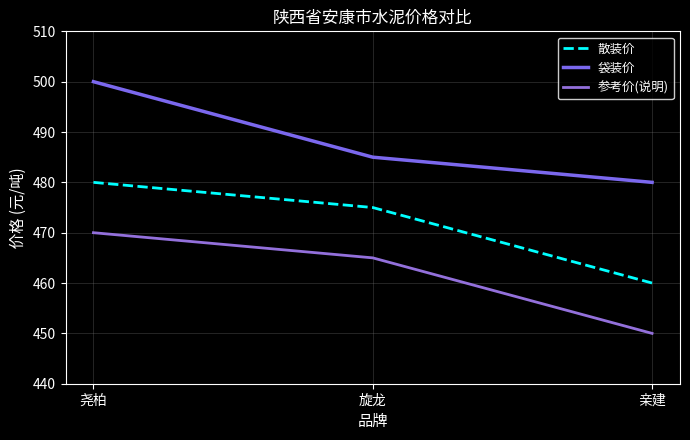

What position from the left is 亲建?

3